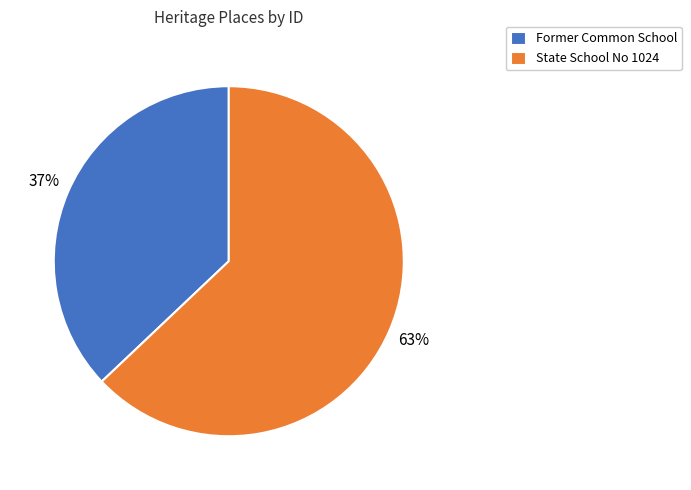

Which has a higher value, State School No 1024 or Former Common School?

State School No 1024